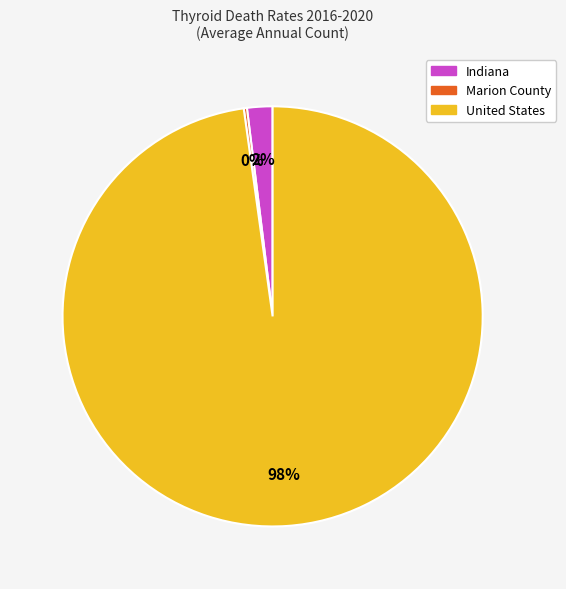

What percentage is the Indiana slice, to the nearest percent?

2%